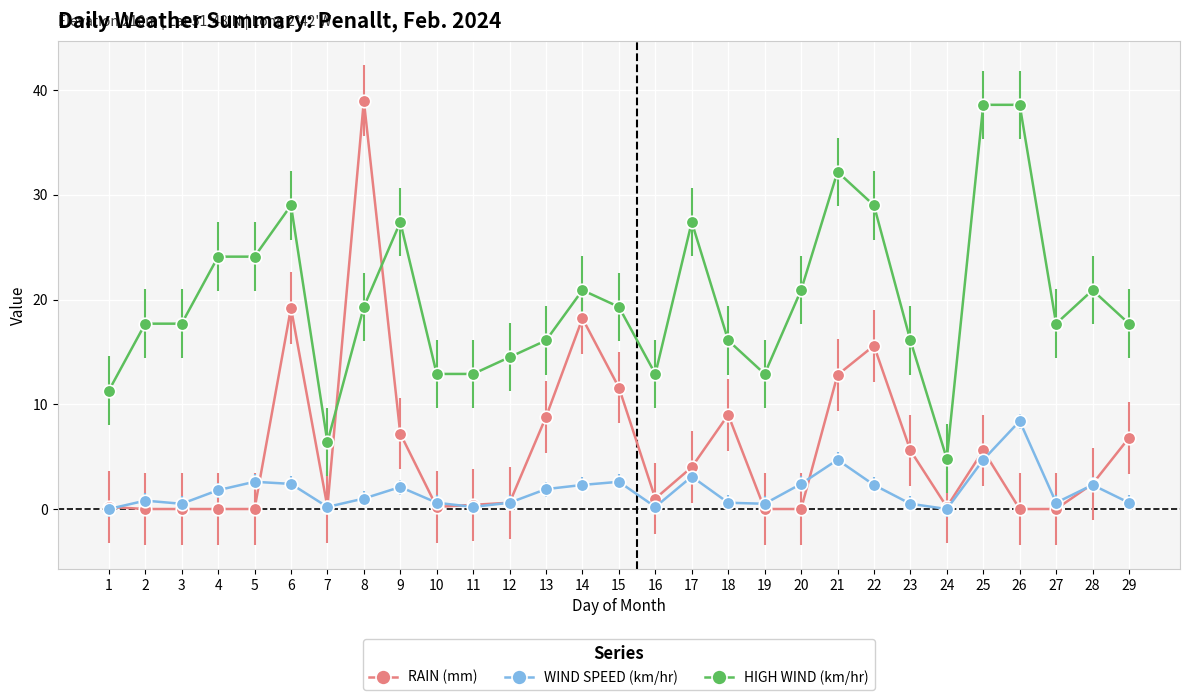

Which series has the largest range (max minus min)?

RAIN (mm)